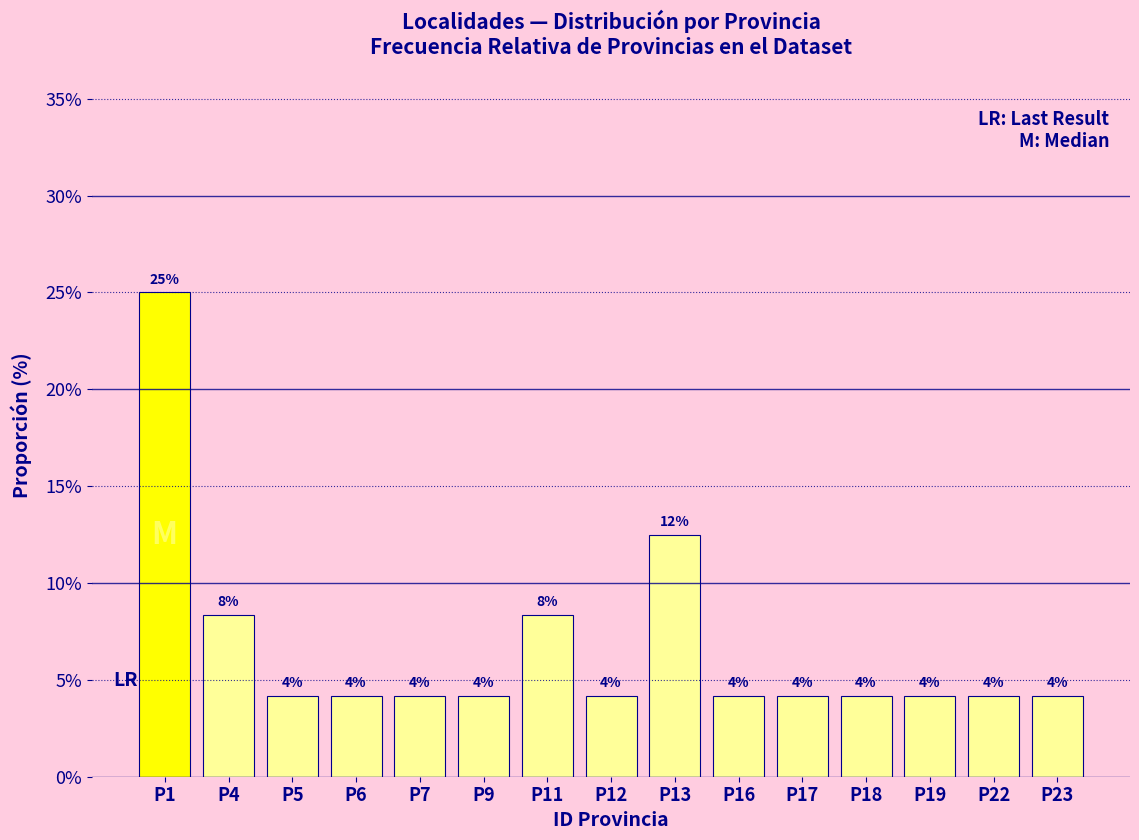

Count the values in the range 0 to 1.

15